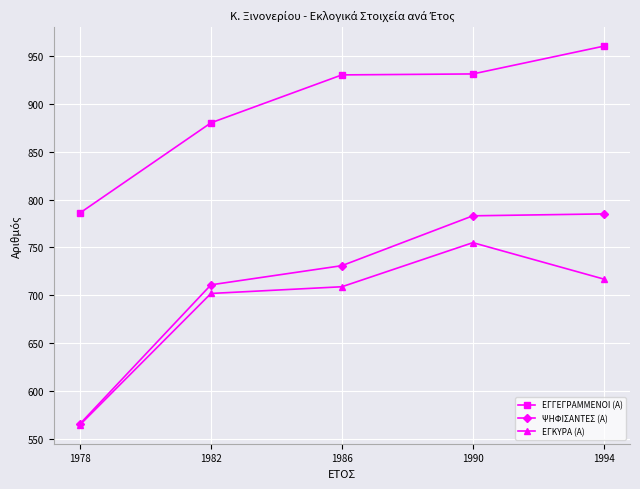

Where is ΨΗΦΙΣΑΝΤΕΣ (Α) nearest to the value 675?

1982